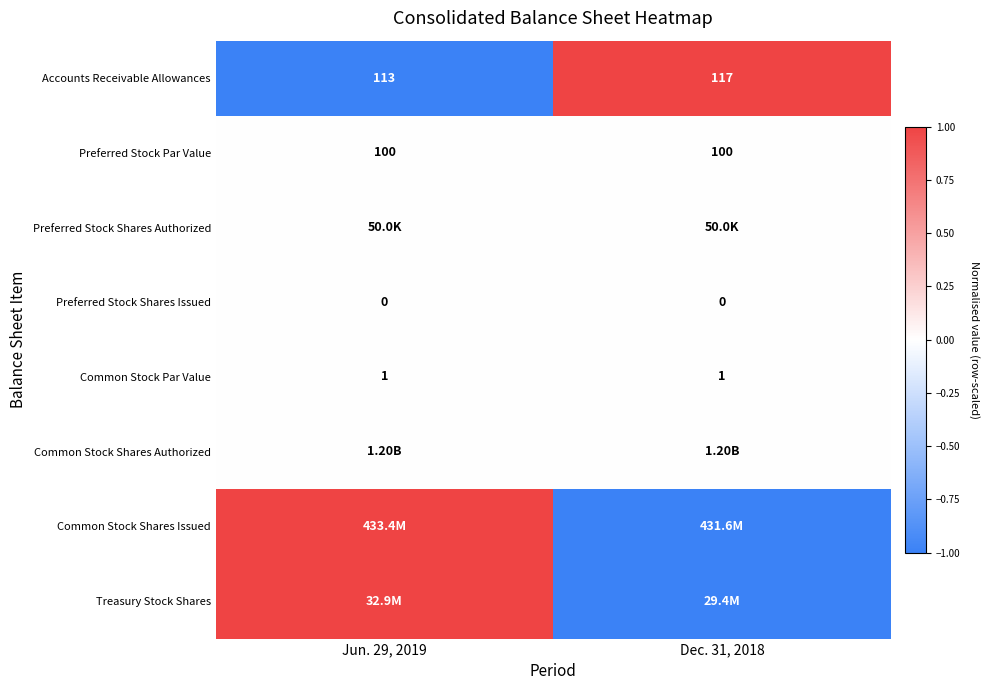

What is the sum of all Accounts Receivable Allowances values?

230